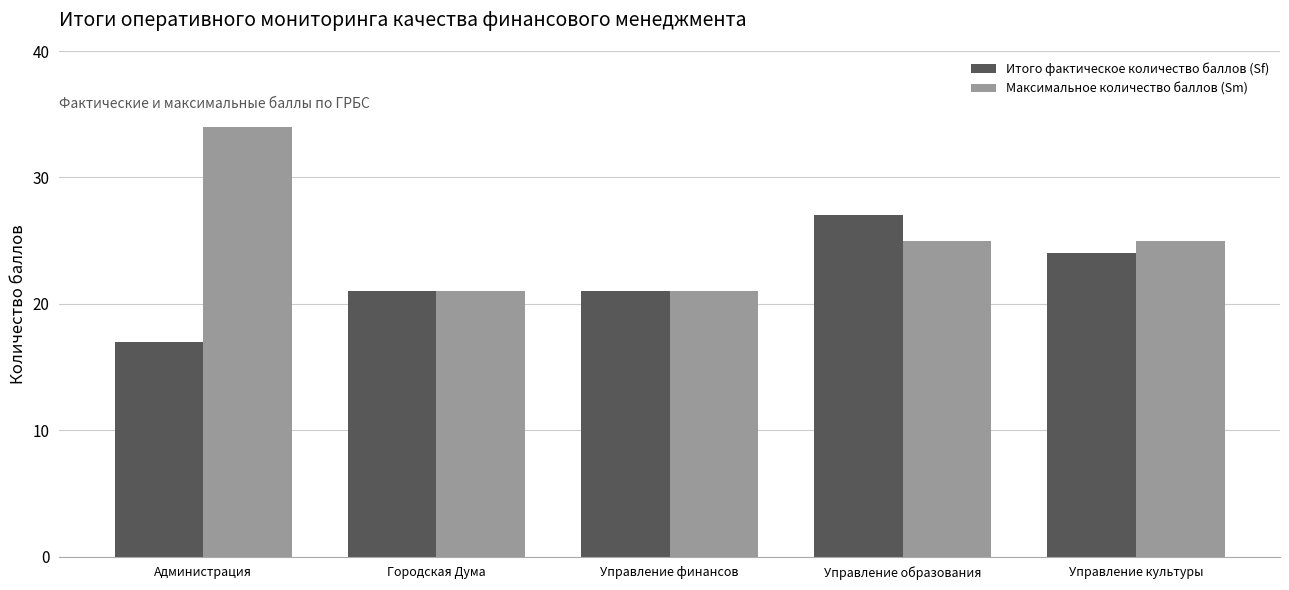

Rank the series by their average value, from lowest to highest.

Итого фактическое количество баллов (Sf), Максимальное количество баллов (Sm)